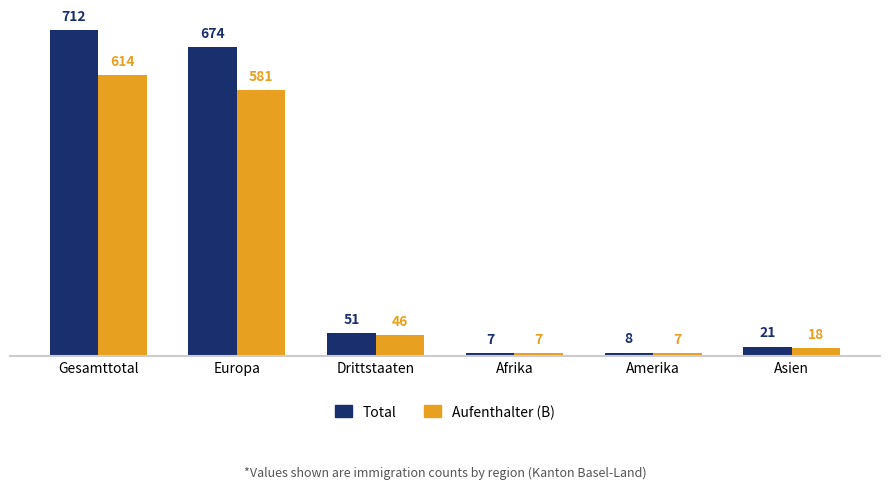

Are the bars horizontal?

No